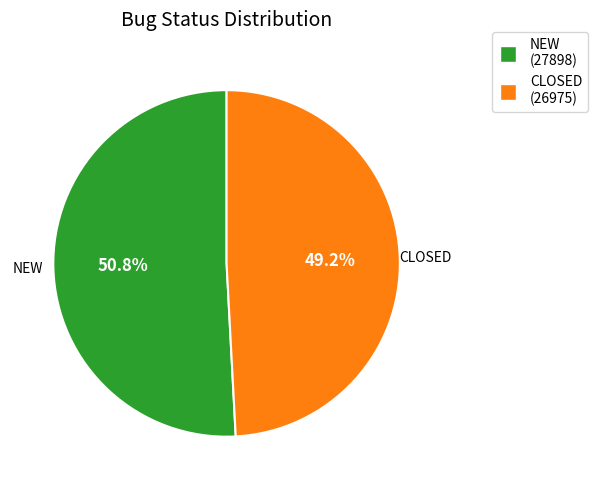

Rank the categories by value from highest to lowest.

NEW, CLOSED